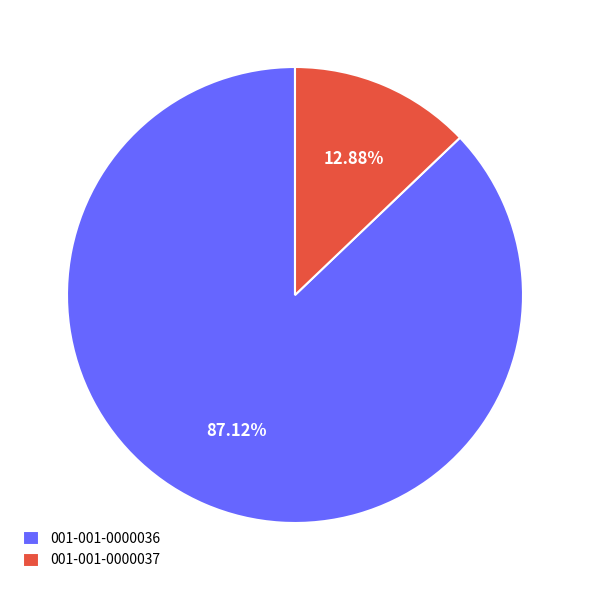

To the nearest percent, what is the combined percentage of 001-001-0000036 and 001-001-0000037?

100%